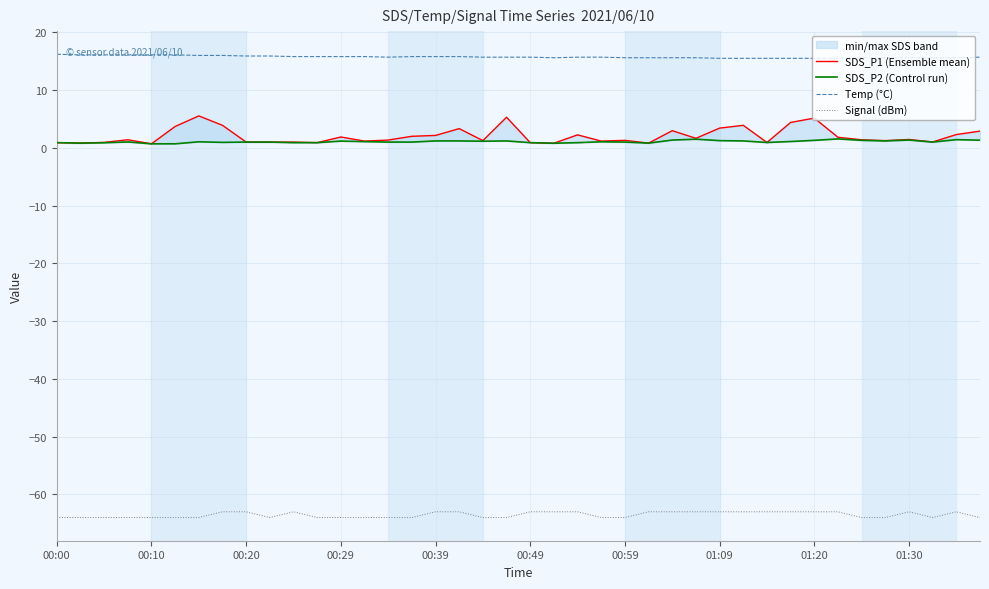

True or false: Temp (°C) and Signal (dBm) intersect in this chart.

False